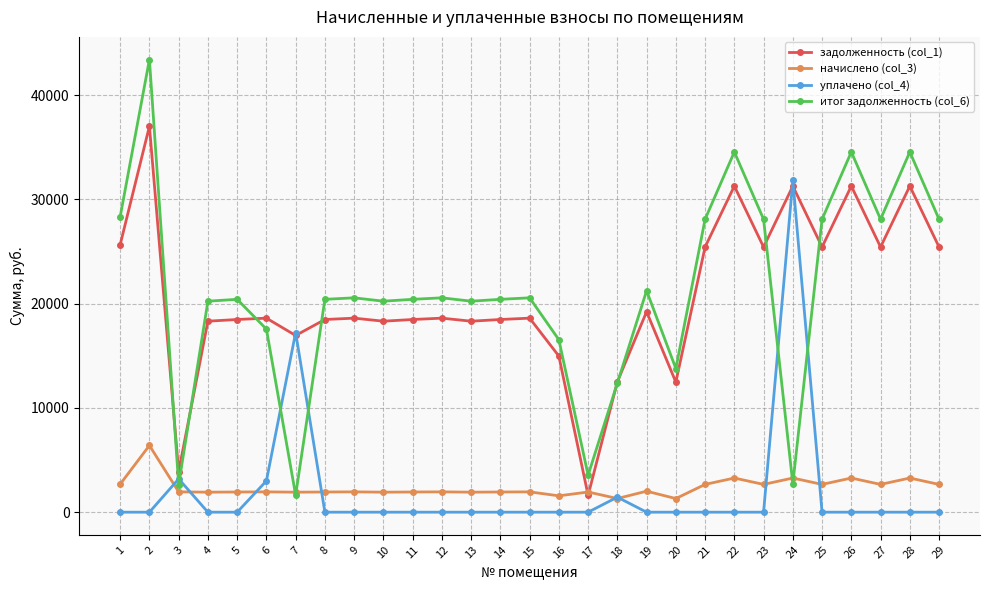

How many intersections are there between начислено (col_3) and задолженность (col_1)?

2